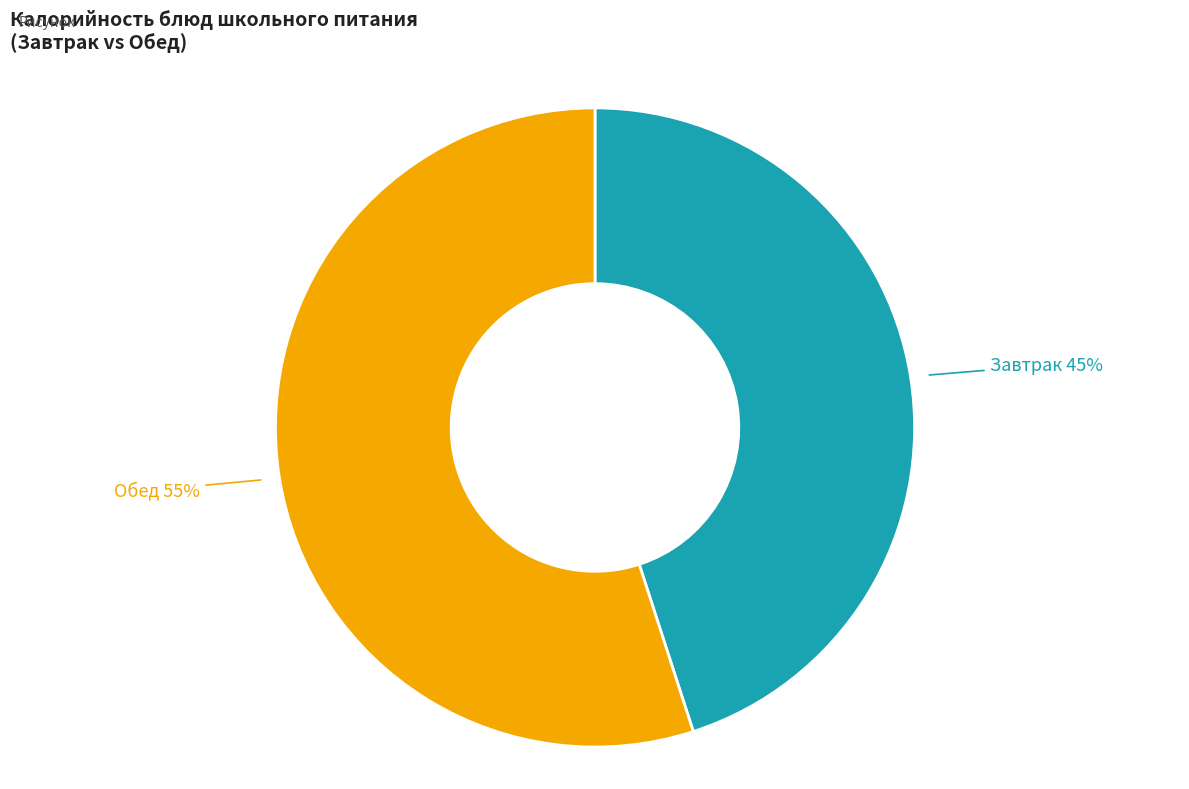

To the nearest percent, what is the average slice percentage?

50%